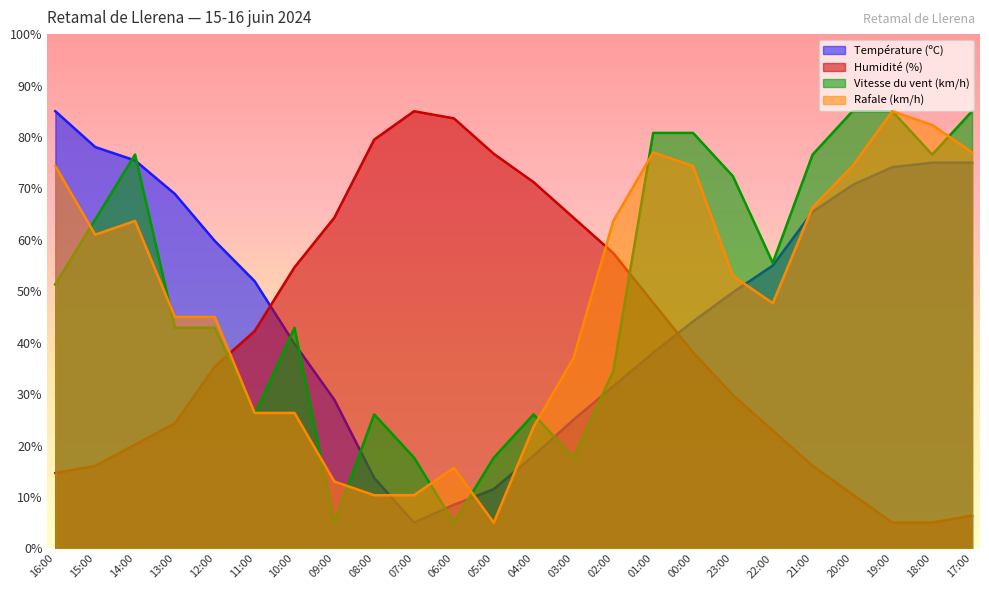

How many data points does each series have?

24